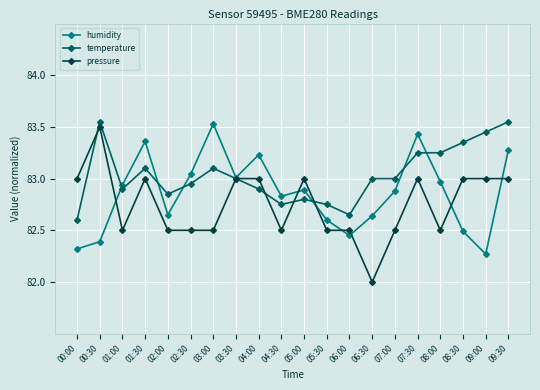

What is the label of the 12th point from the right?

04:00